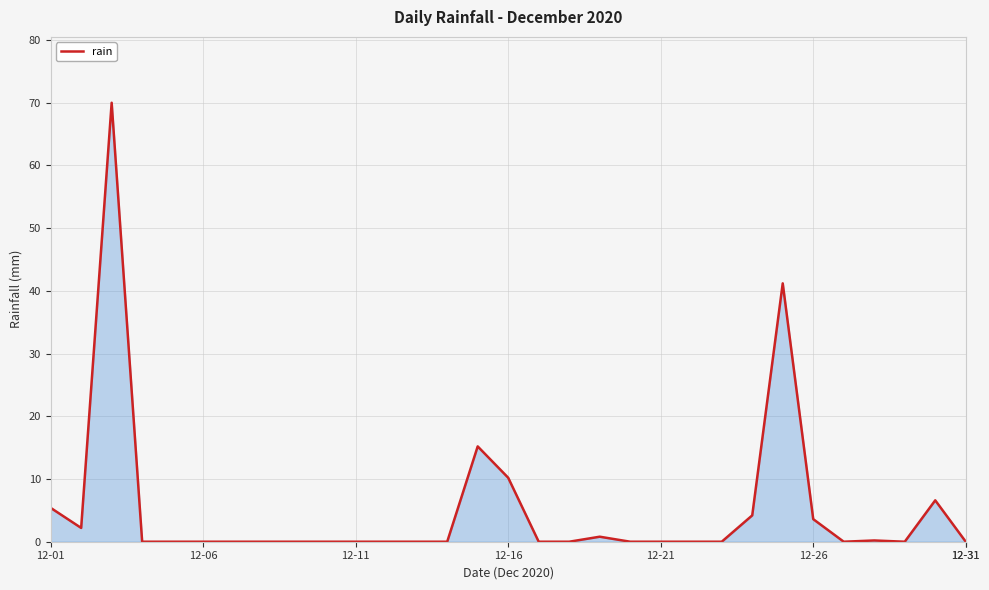

How many series are shown in this chart?

1